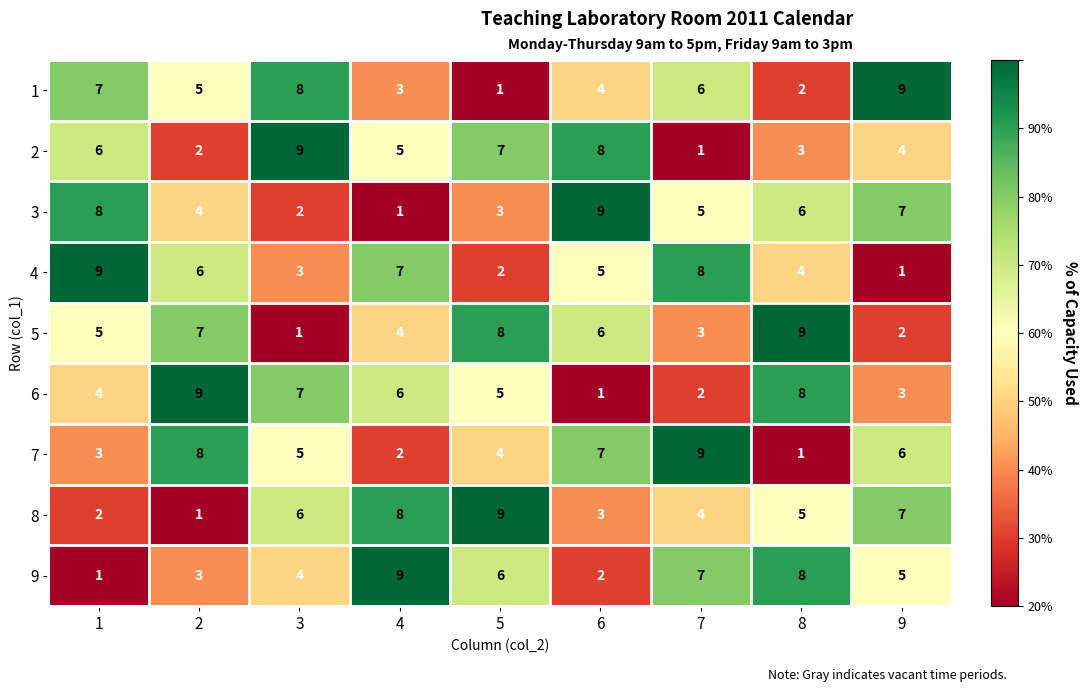

Which category has the lowest value in the 1 series?

5